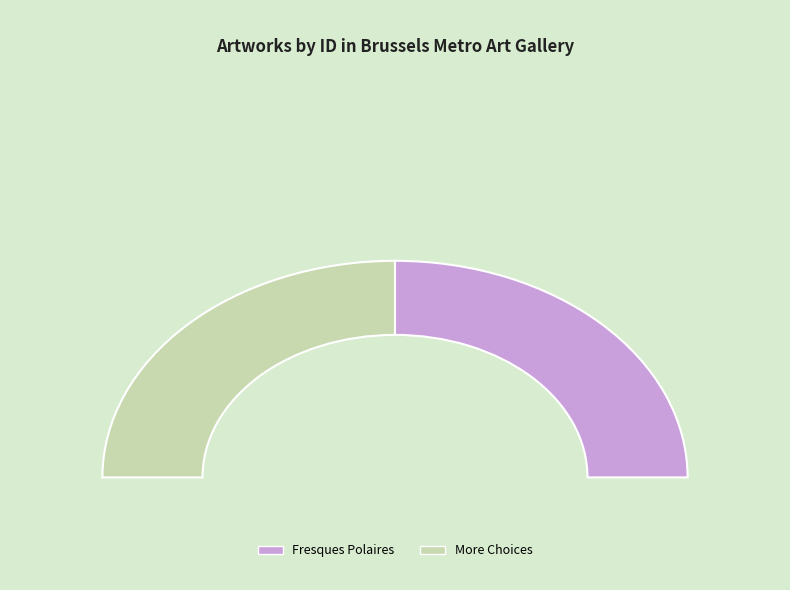

How many slices are in this pie chart?

2